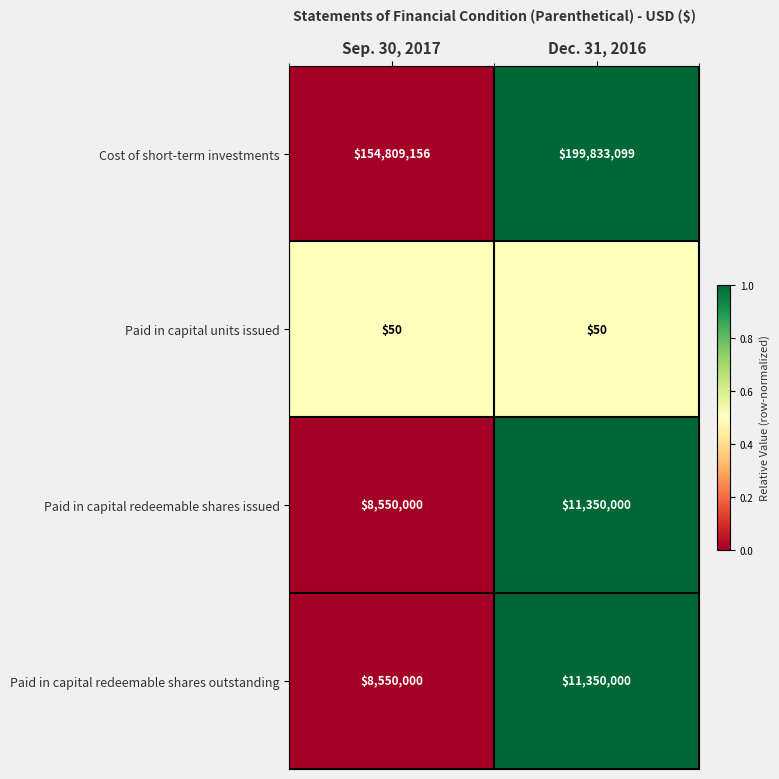

List the labels in order of Cost of short-term investments value, largest first.

Dec. 31, 2016, Sep. 30, 2017